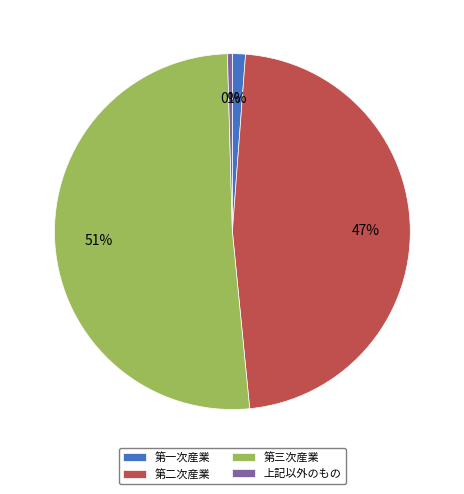

True or false: 第三次産業 accounts for 51% of the total.

True